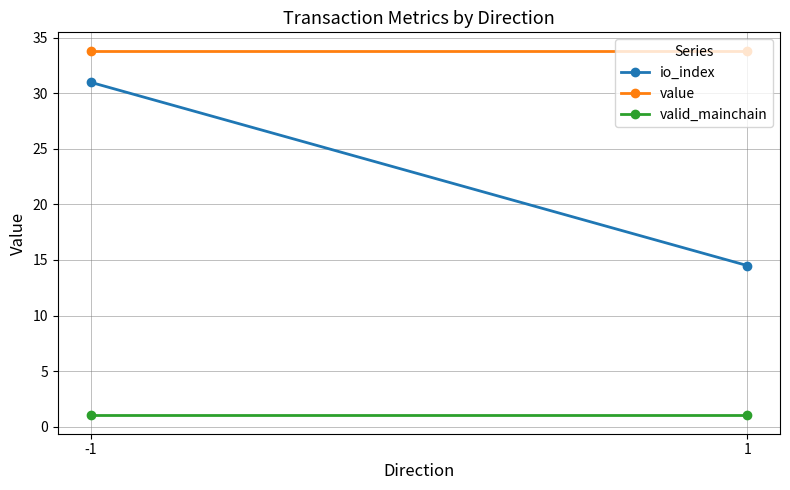

Which category has the lowest value in the value series?

-1